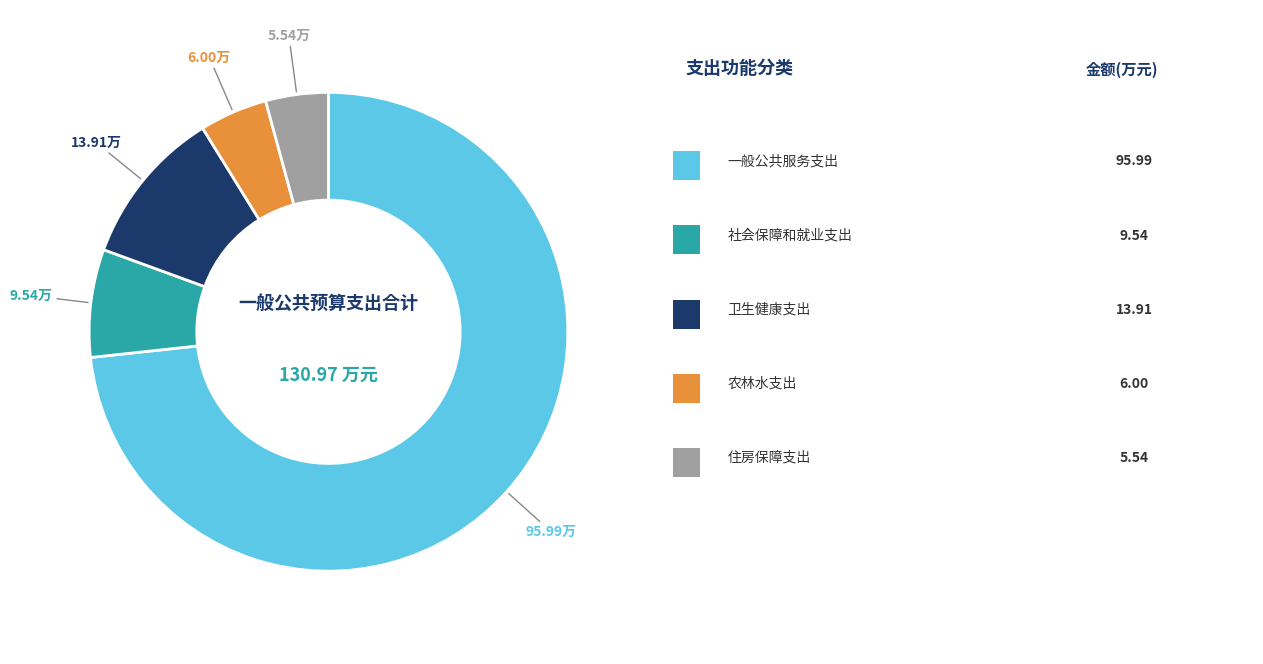

Is there a majority slice in this chart?

Yes